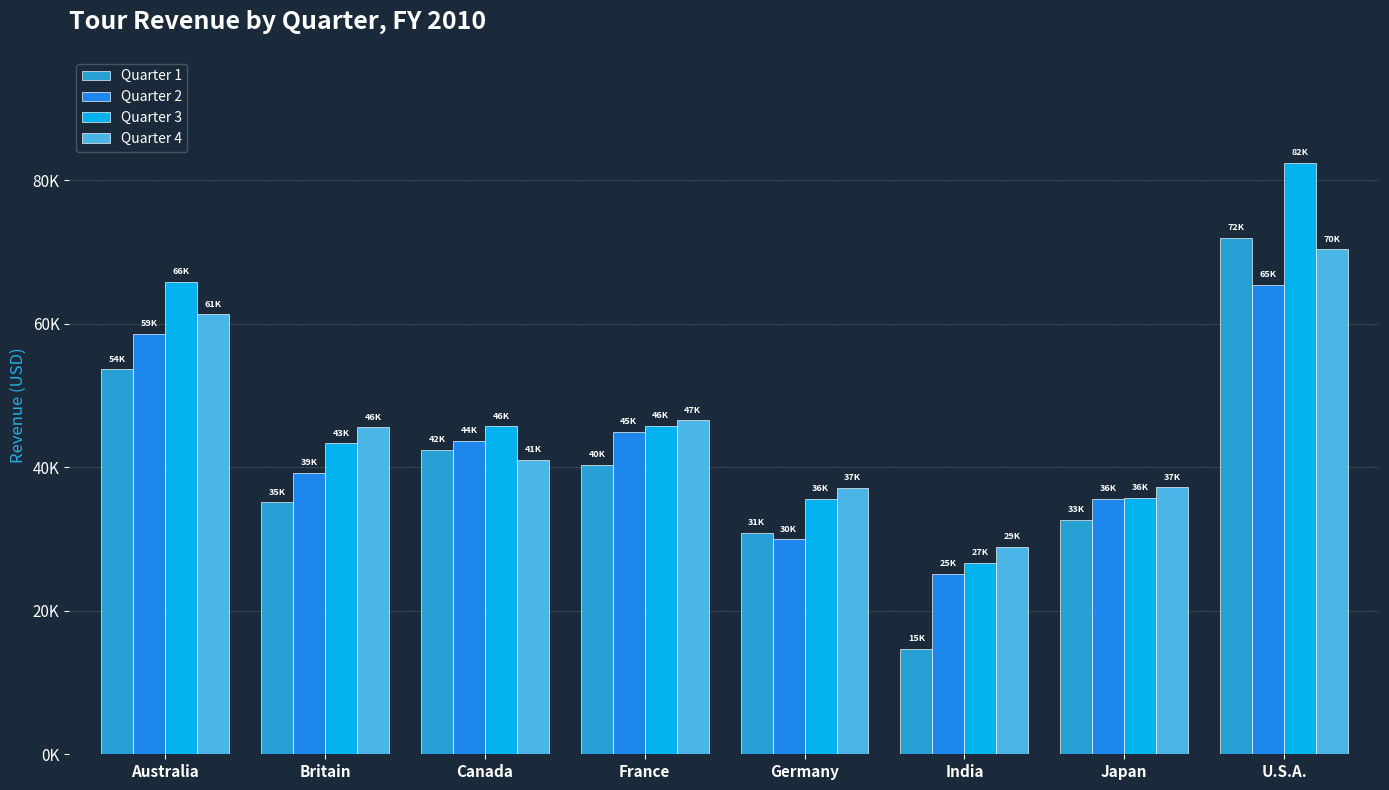

Does the chart contain any negative values?

No